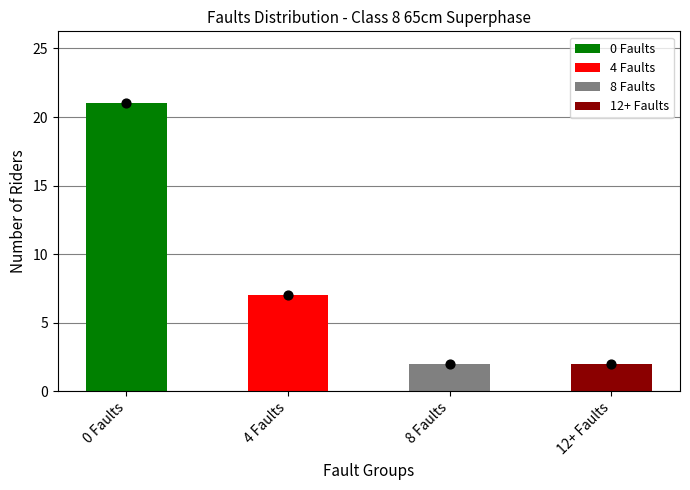

Which series contains the highest Y value?

0 Faults